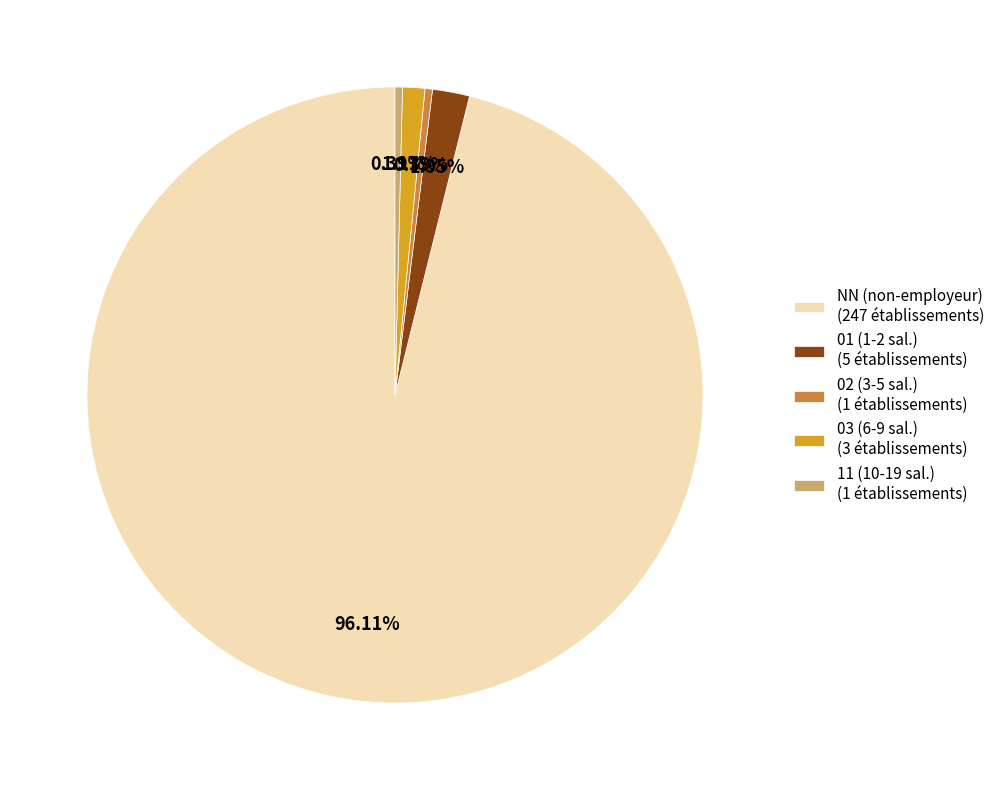

Which category has the biggest portion of the pie?

NN